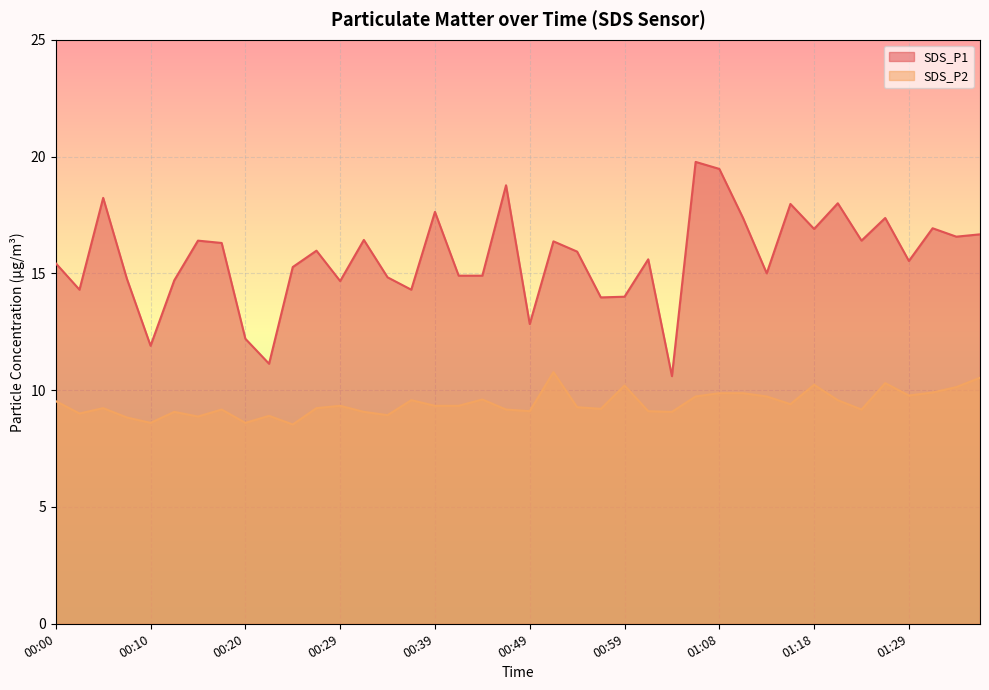

Does the chart display data point markers on the line(s)?

No